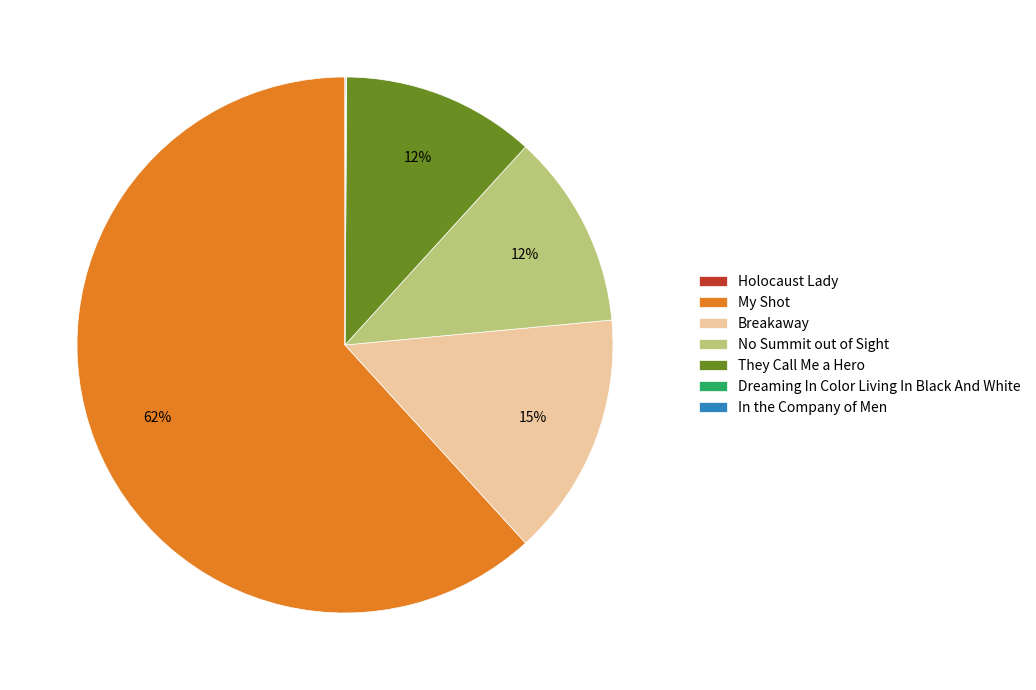

To the nearest percent, what portion does They Call Me a Hero represent?

12%